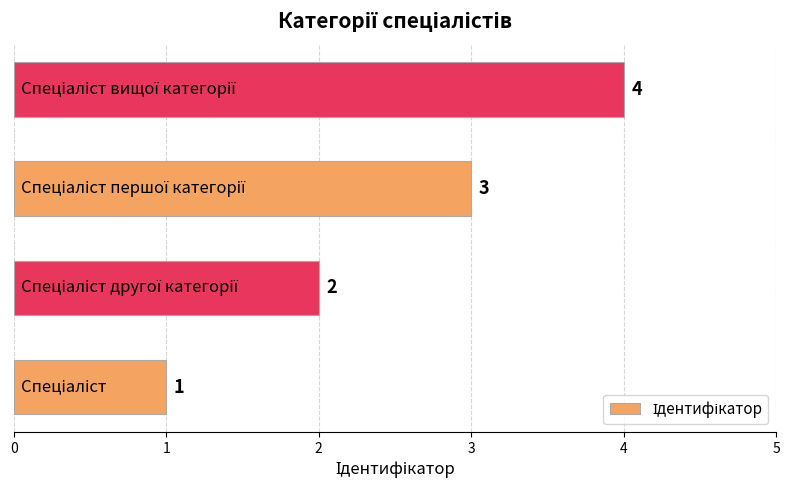

What is the greatest value displayed?

4